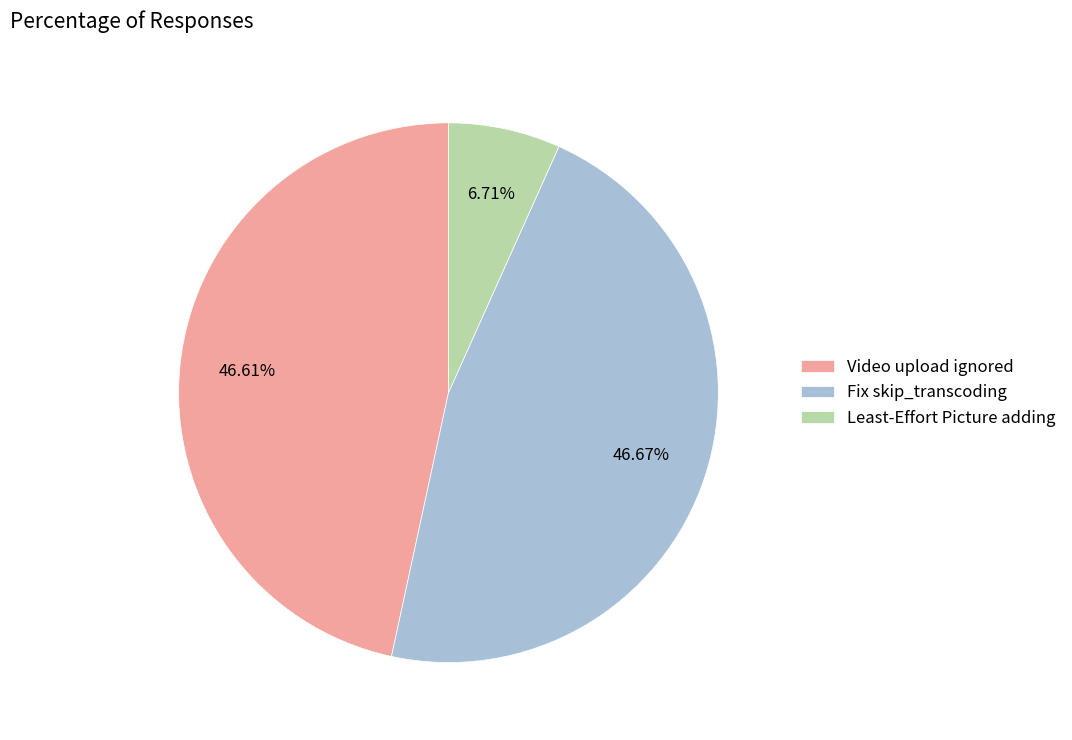

What percentage is the Fix skip_transcoding slice, to the nearest percent?

47%